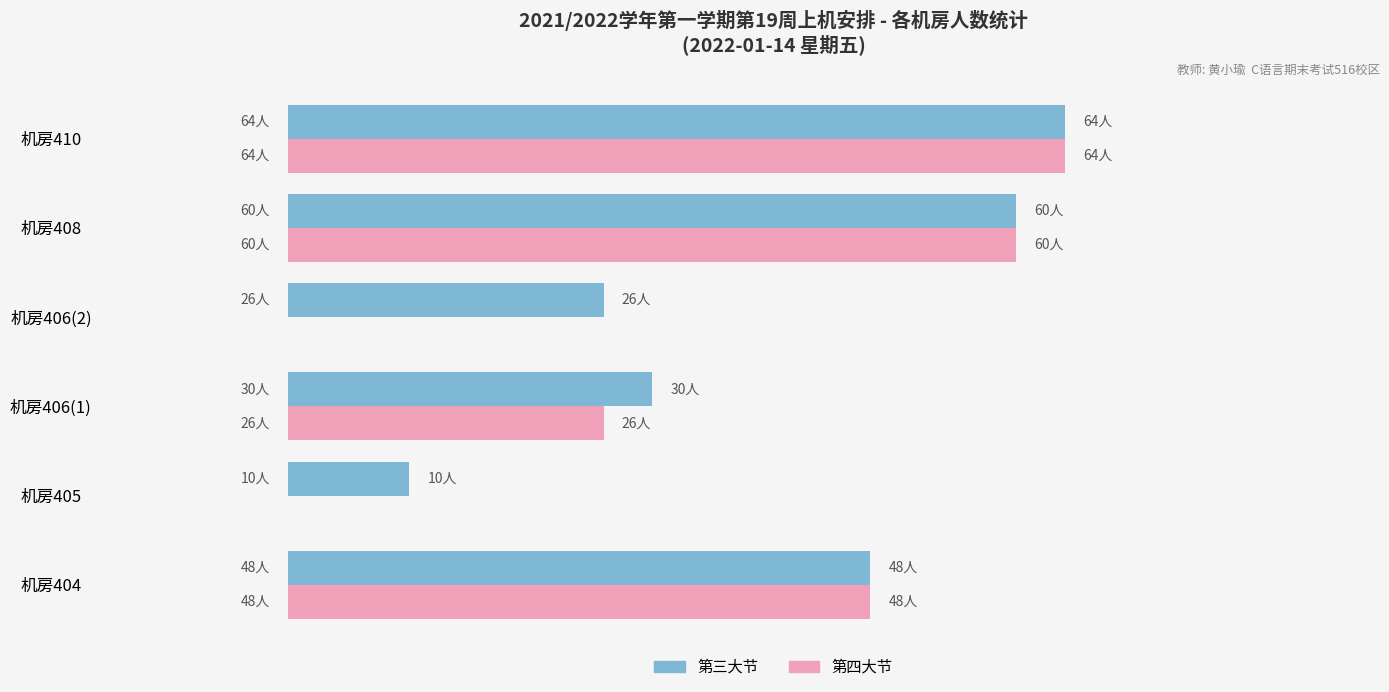

Which series has the largest range (max minus min)?

第四大节